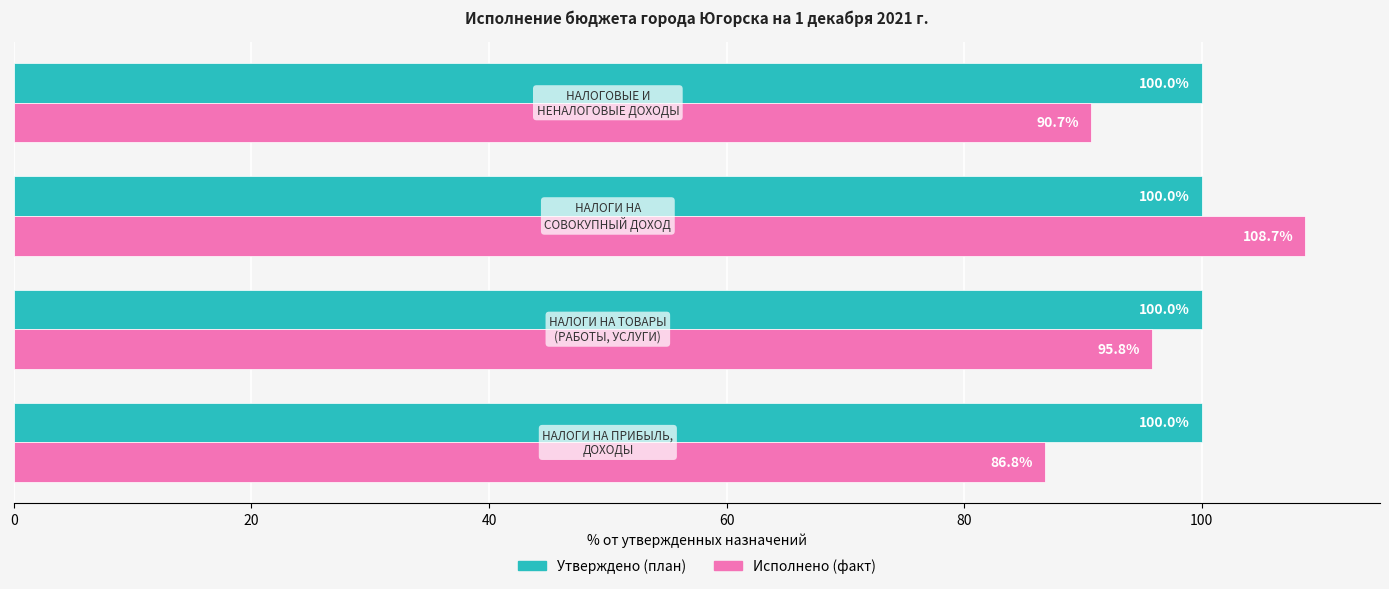

What is the smallest value displayed?

86.8